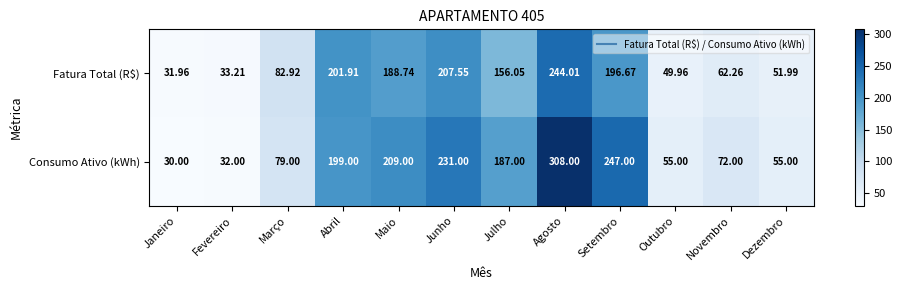

At which category does the chart reach its peak across all series?

Agosto